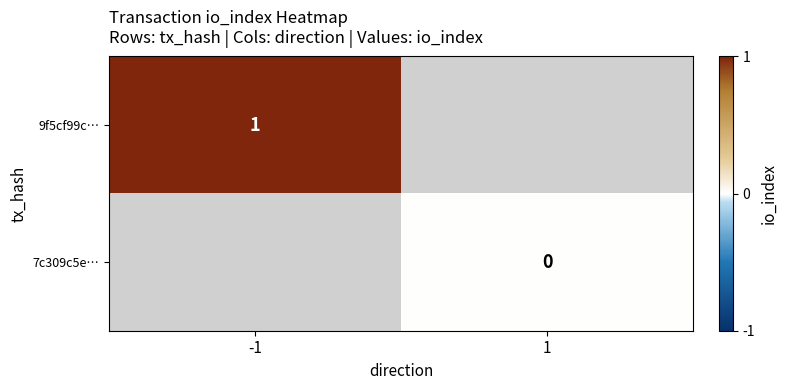

The value of 9f5cf99c… at -1 is 0. True or false?

False